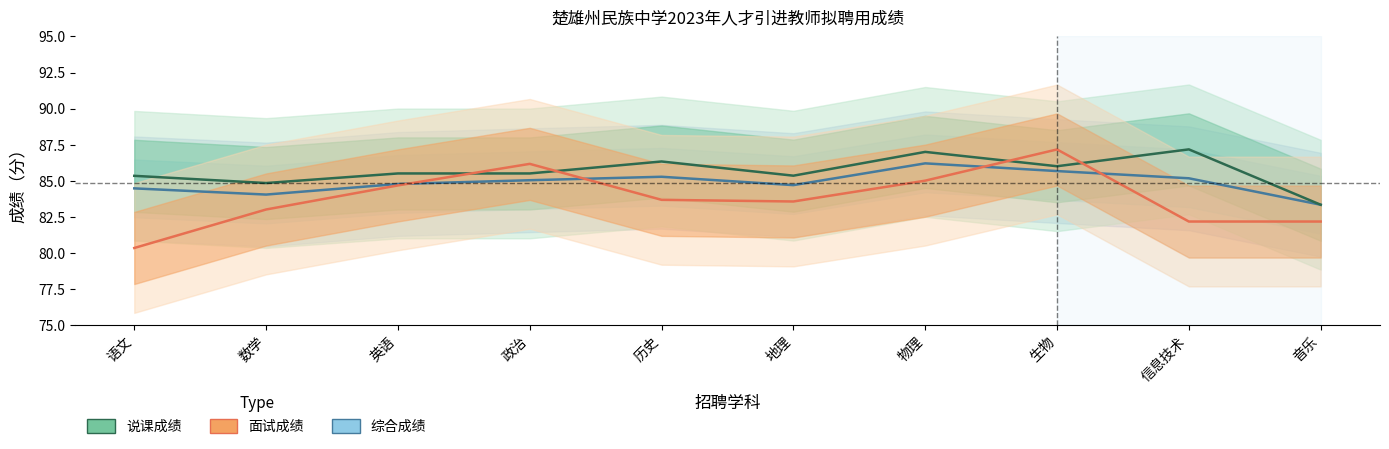

At which category does 说课成绩 reach its first local valley?

数学